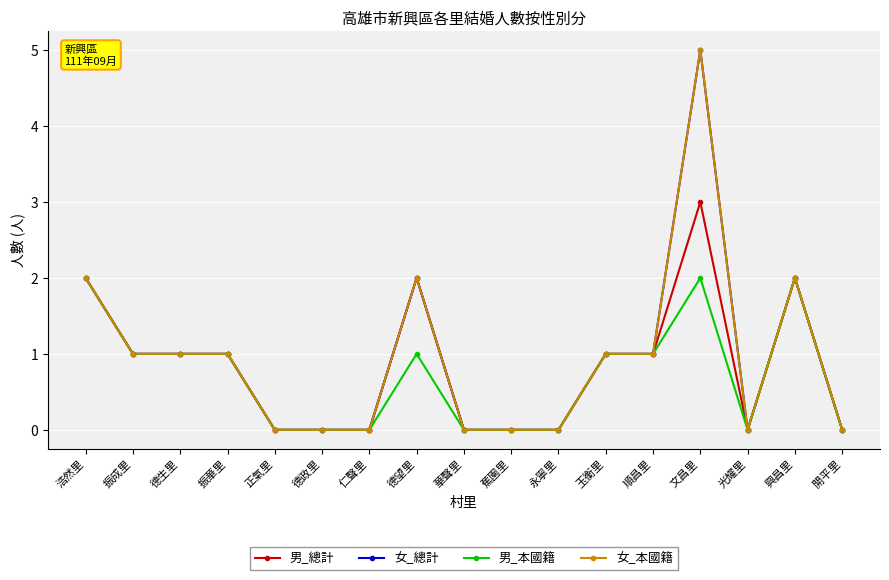

How many distinct data groups are displayed?

4